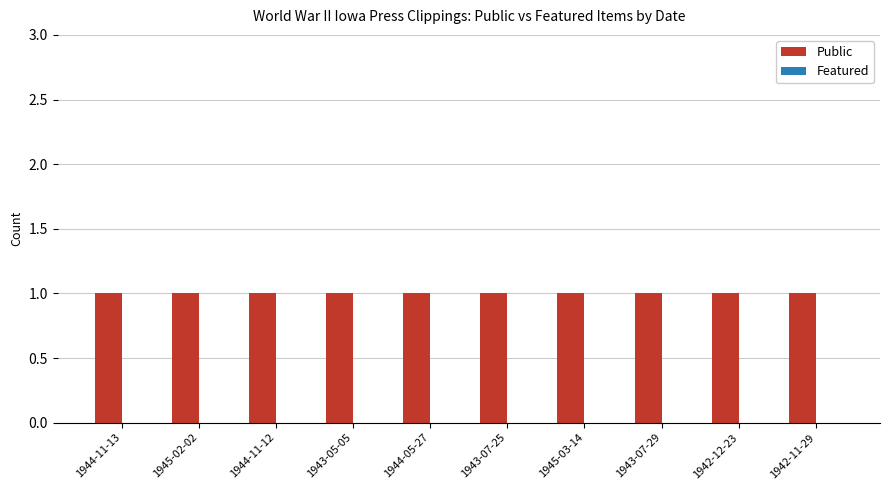

Rank the series by their maximum value, from highest to lowest.

Public, Featured